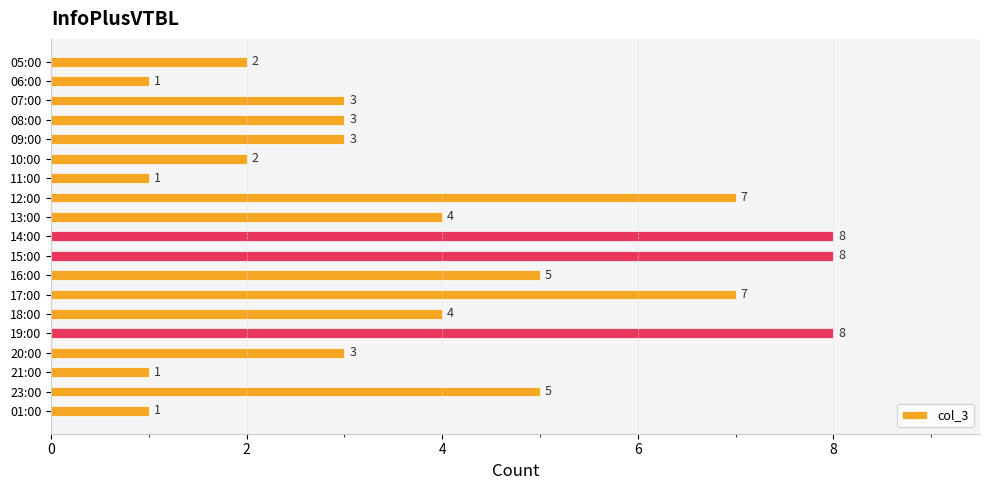

Count the values in the range 2 to 7.

12